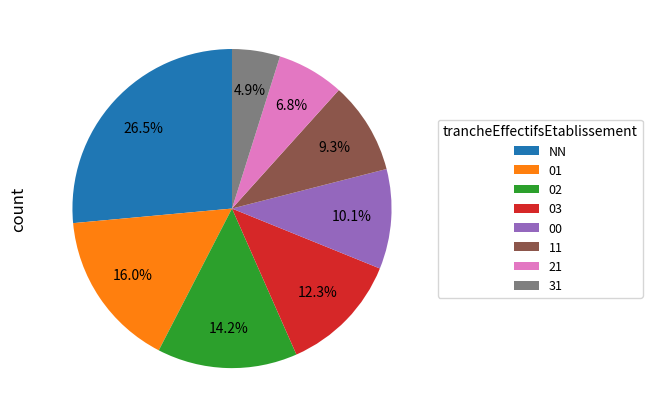

To the nearest percent, what is the difference between the 31 and 03 slice percentages?

7%